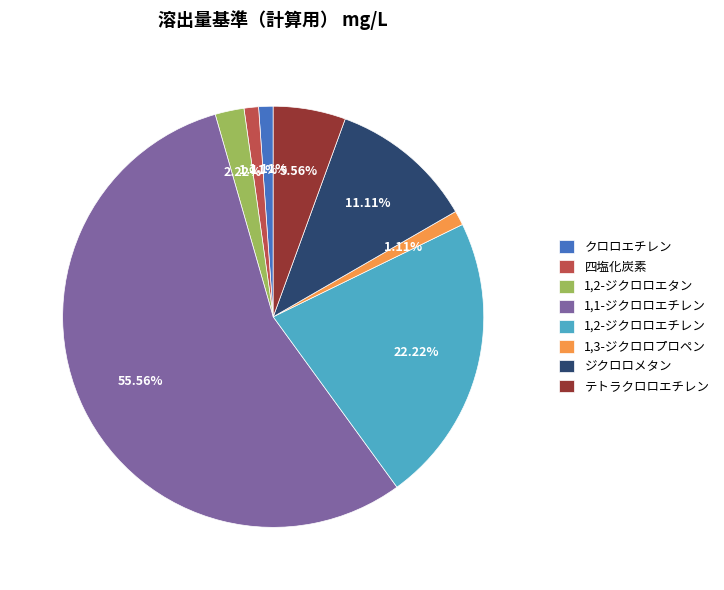

Is there any slice that represents more than half of the pie?

Yes